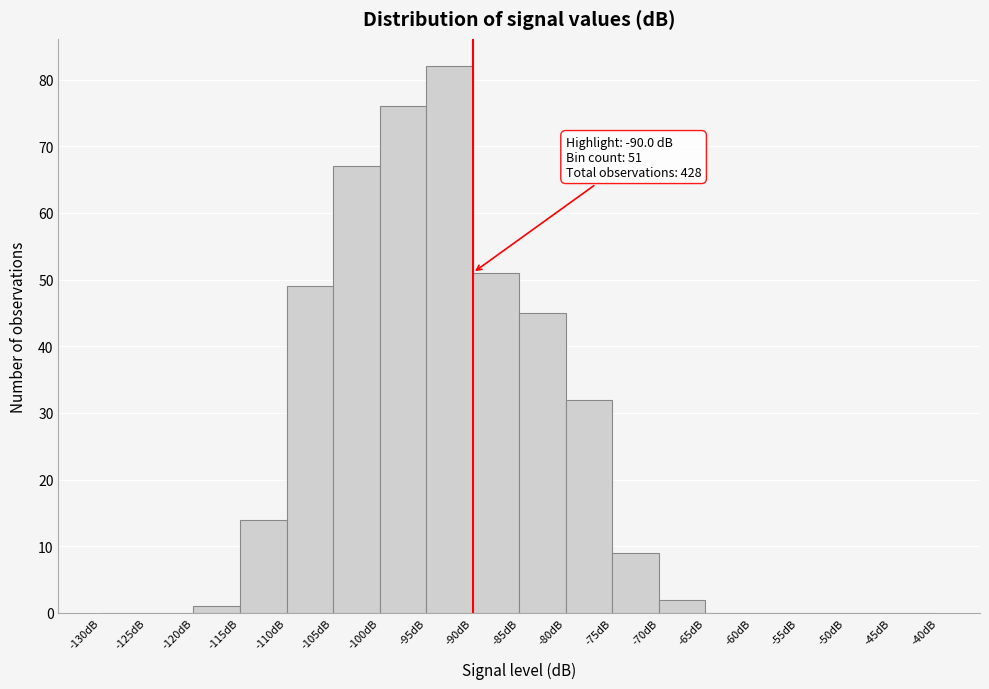

Which range on the x-axis has the tallest bar?

-95 to -90